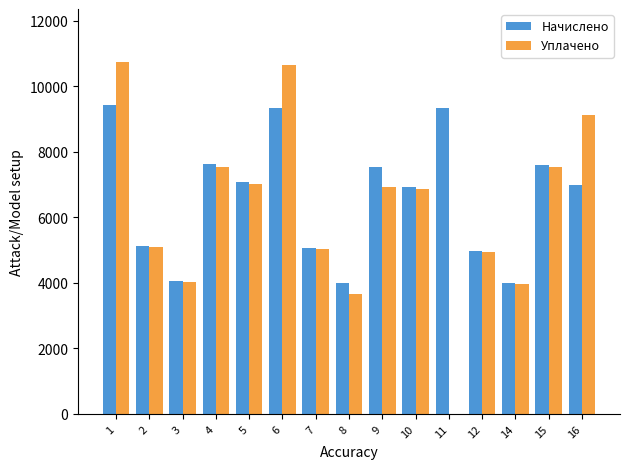

Is the value of Начислено at 4 greater than the value of Уплачено at 1?

No